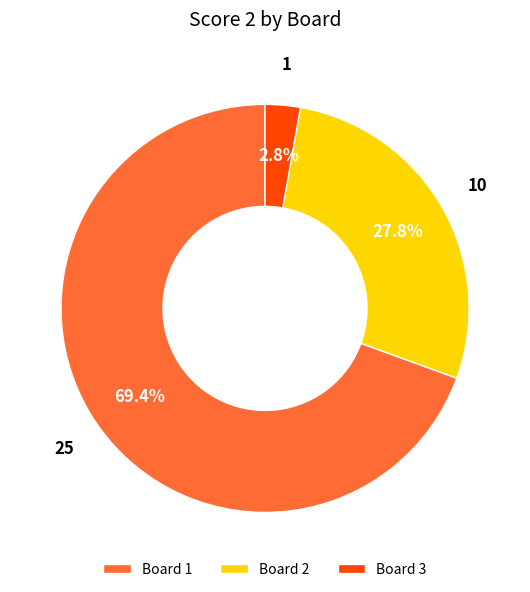

Do Board 3 and Board 1 together represent more than half of the pie?

Yes